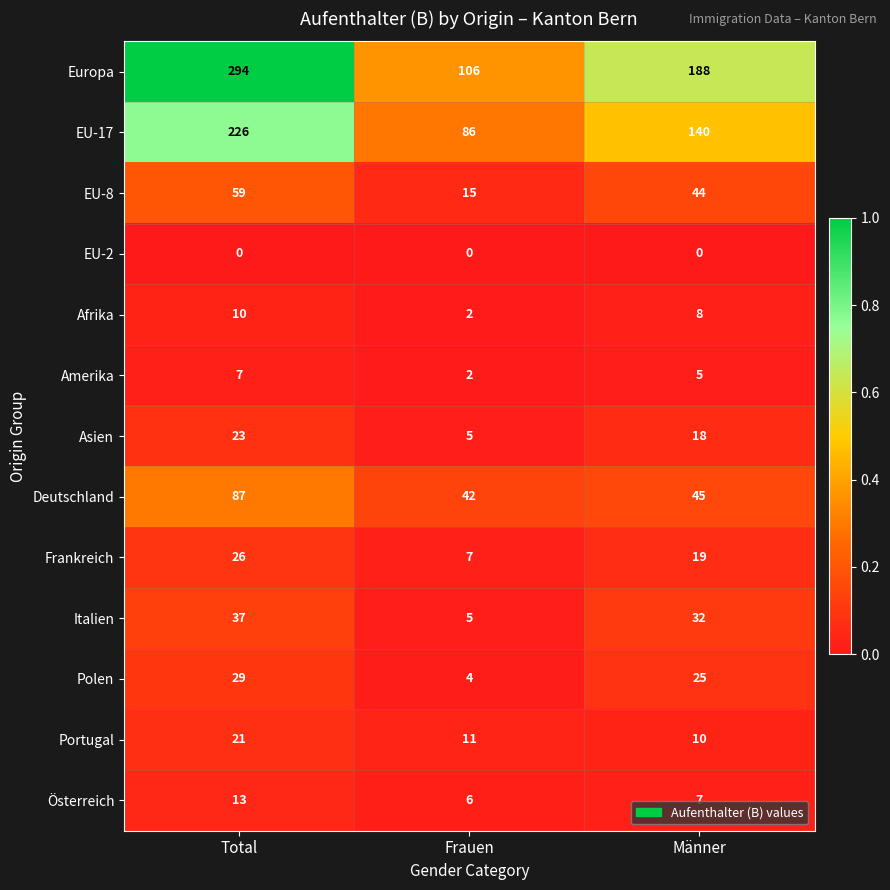

Which series has the largest total across all categories?

Europa